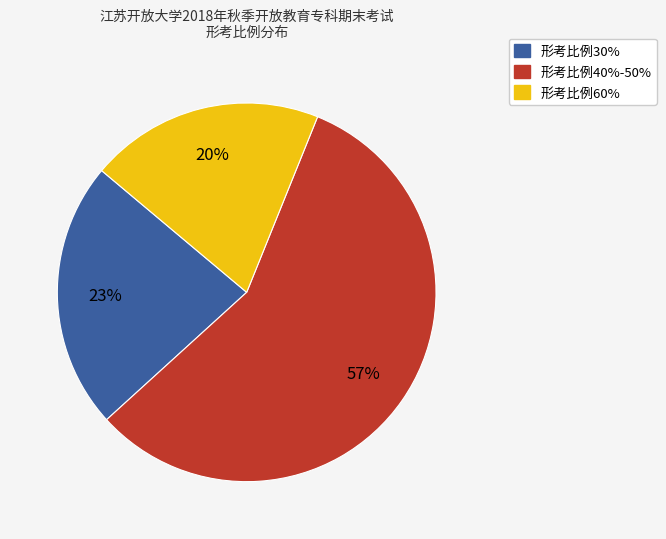

To the nearest percent, what is the average slice percentage?

33%